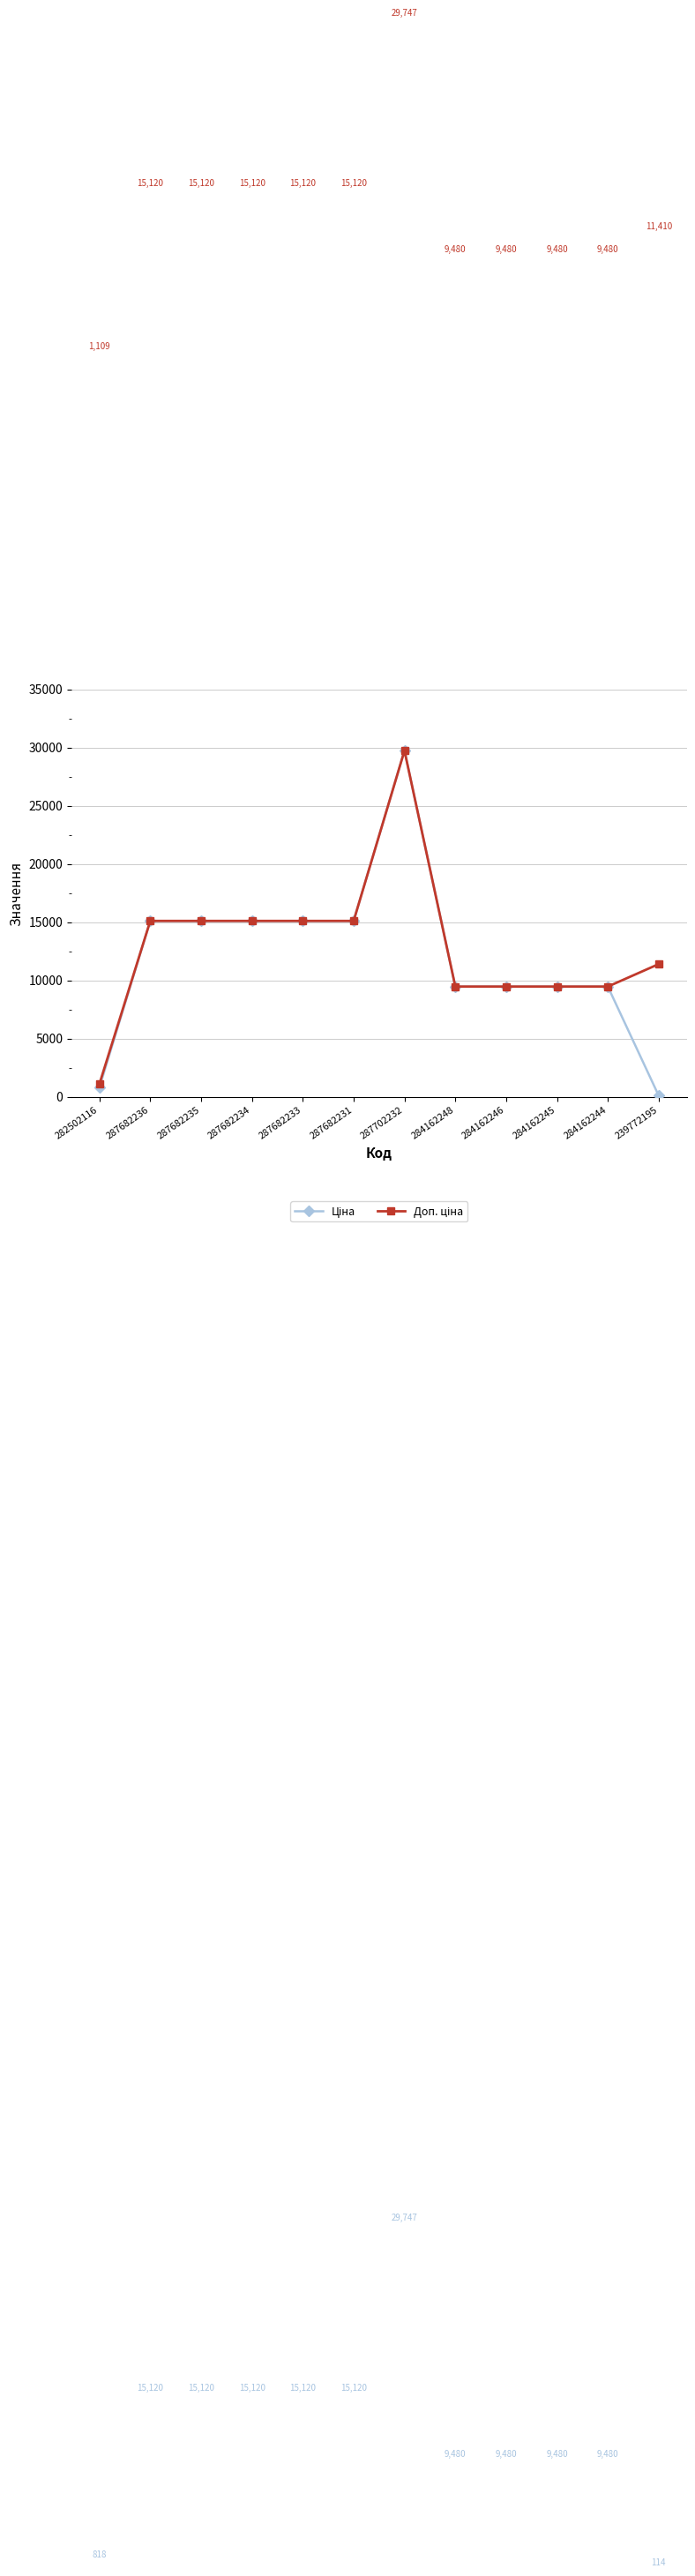

At which category does the chart reach its peak across all series?

287702232